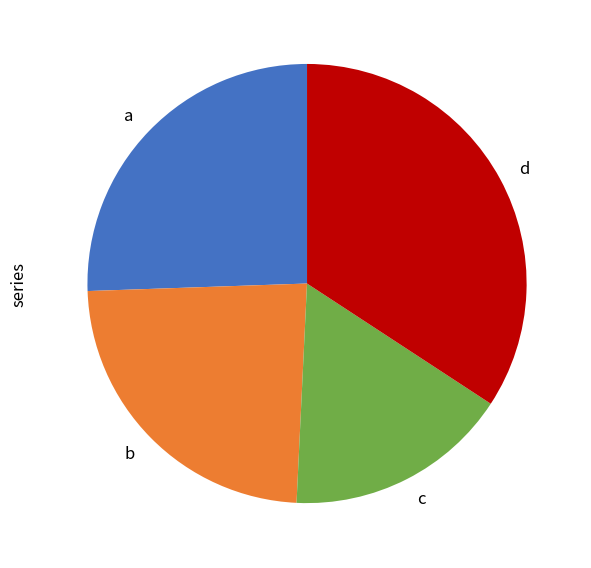

Rank the categories by value from lowest to highest.

c, b, a, d